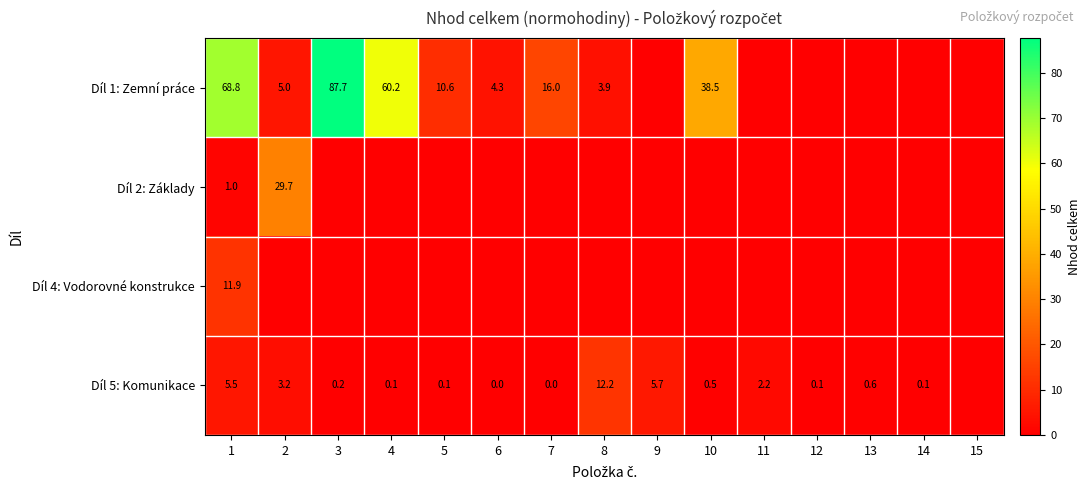

What is the difference between the Díl 1: Zemní práce values at 7 and 6?

11.7